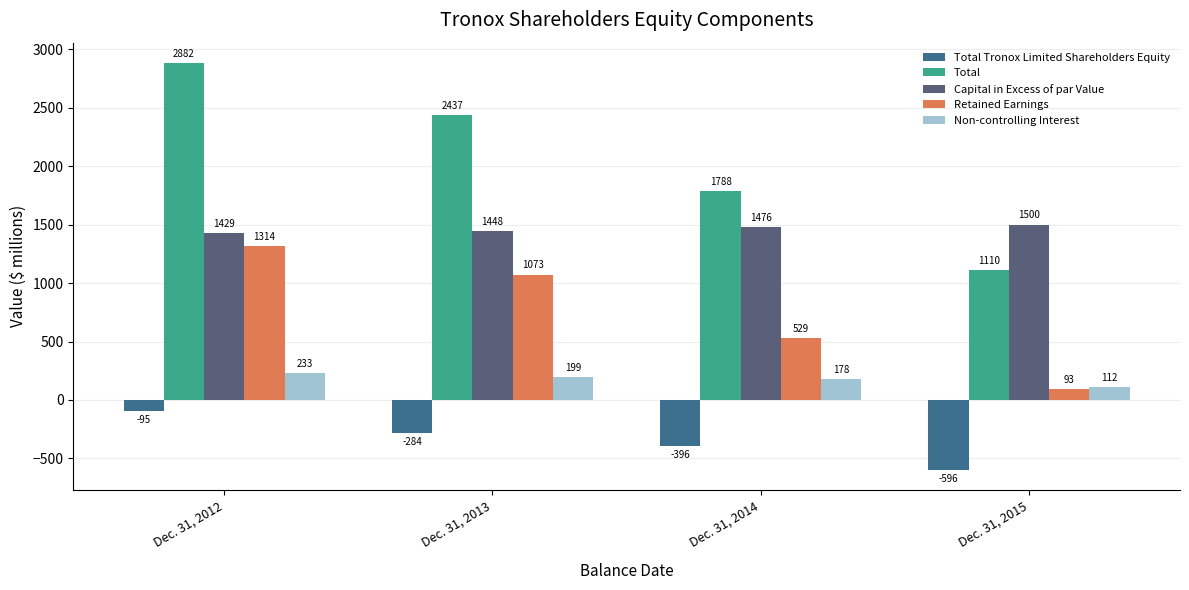

Rank the series at Dec. 31, 2015 from highest to lowest value.

Capital in Excess of par Value, Total, Non-controlling Interest, Retained Earnings, Total Tronox Limited Shareholders Equity